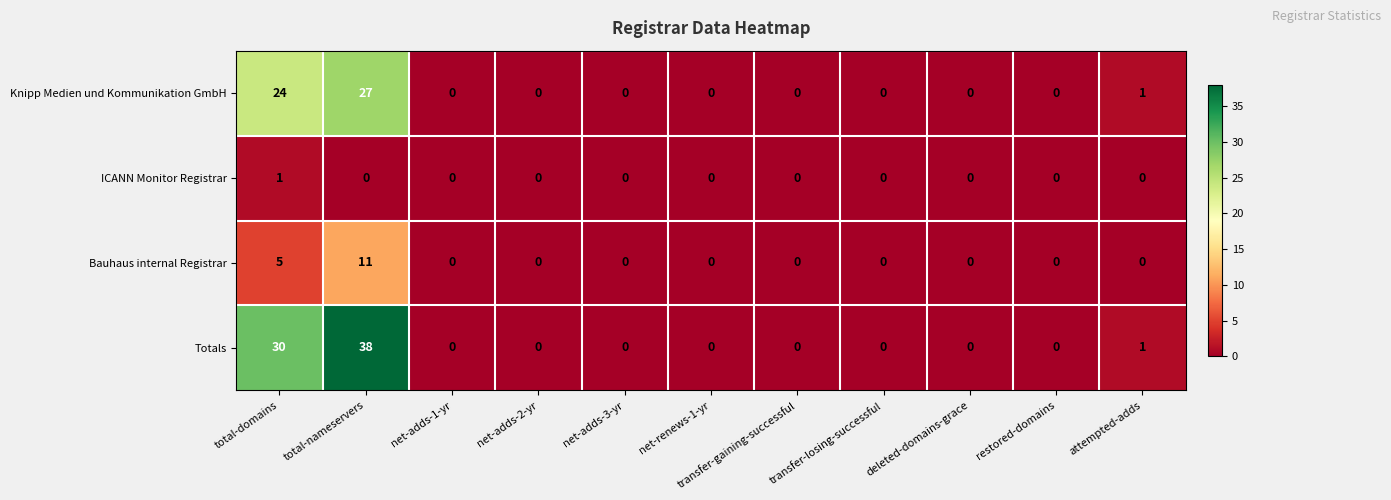

What is the difference between the maximum and minimum values in the Knipp Medien und Kommunikation GmbH series?

27